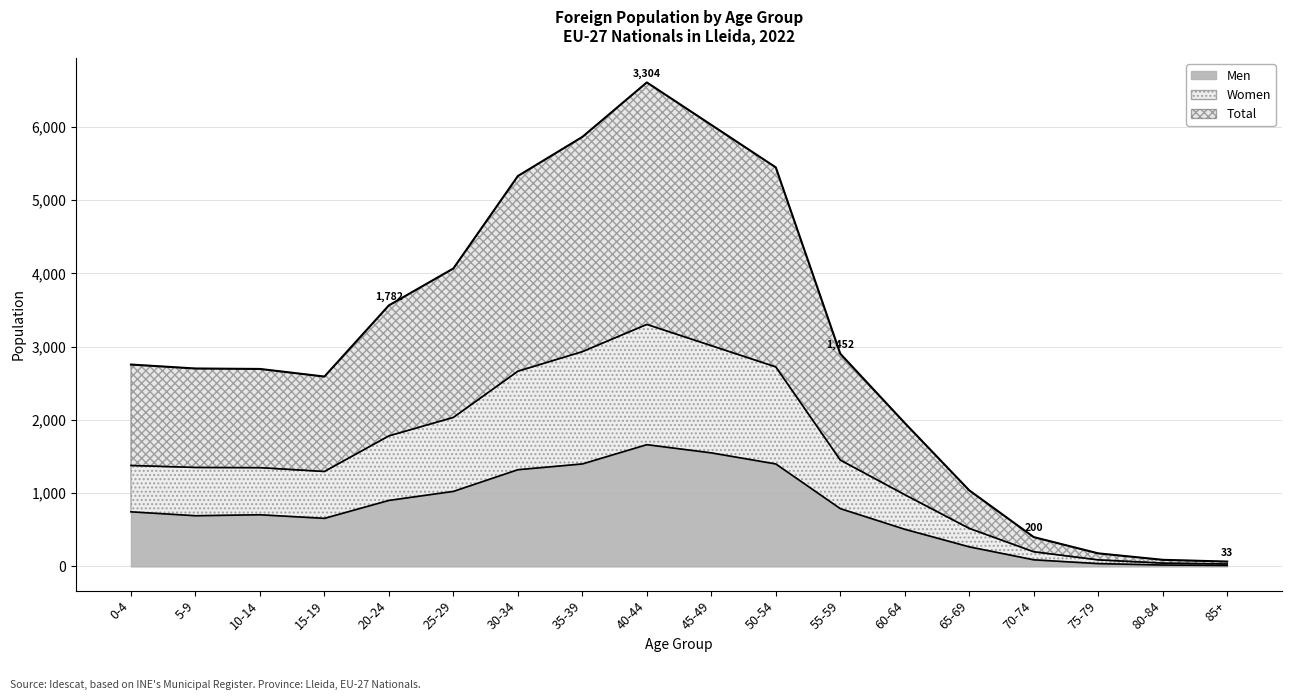

The Men series shows 1662 at 40-44. True or false?

True